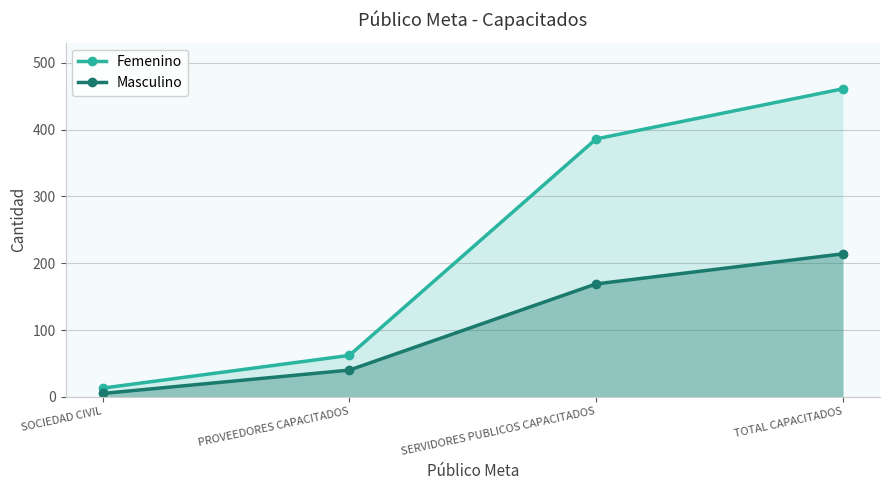

What is the difference between the second highest and second lowest values in the Masculino series?

129